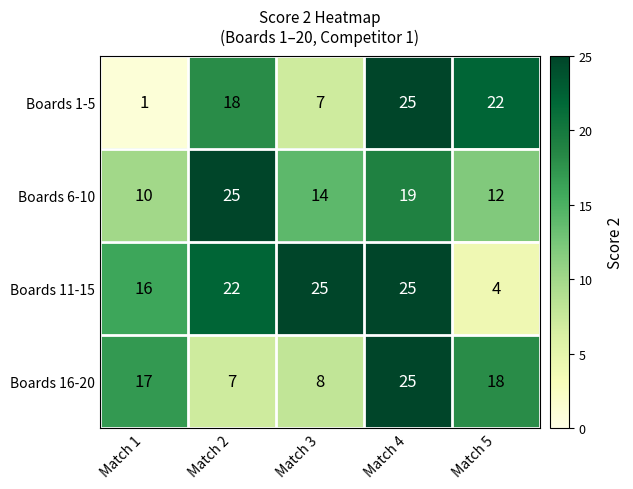

At which category is the sum across all series the highest?

Match 4